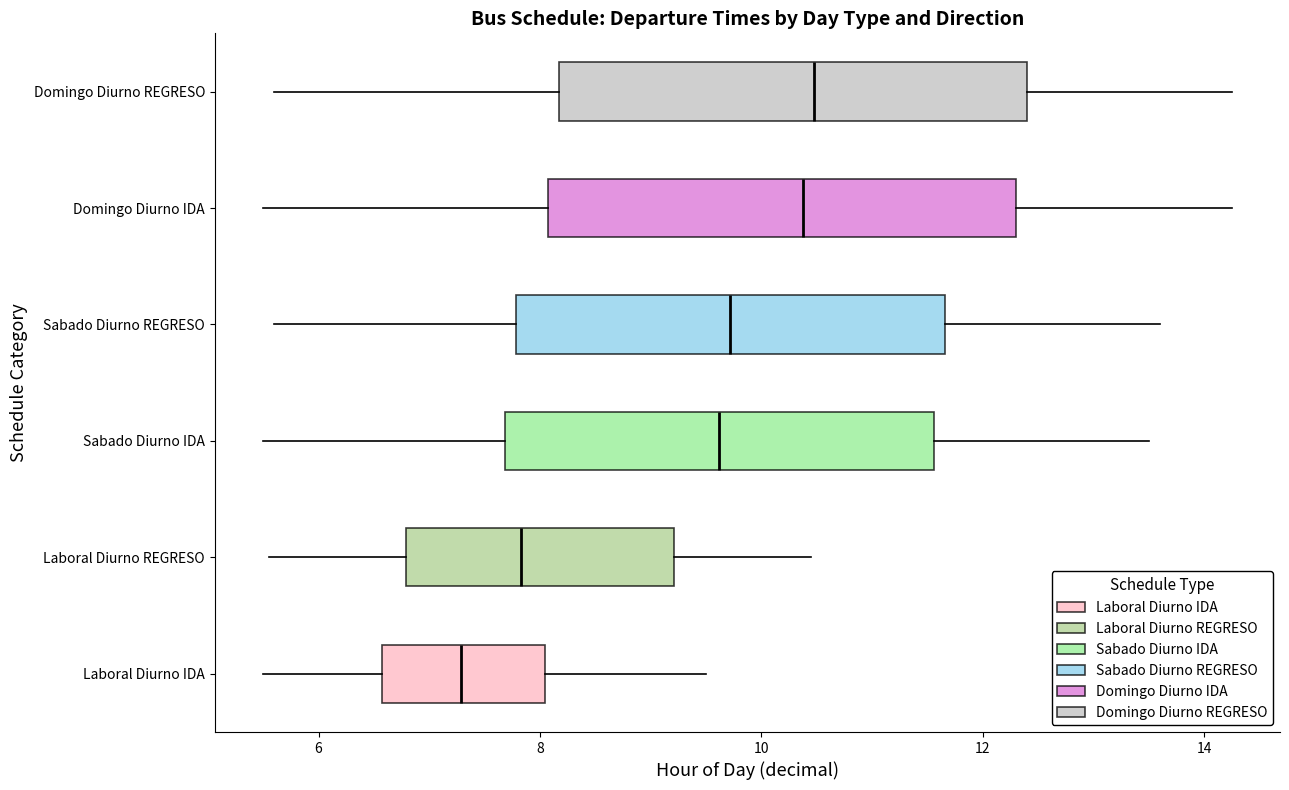

Where is the left edge of the box for Sabado Diurno REGRESO on the x-axis? The values are not printed on the chart, so give them approximately, as read against the axis.

7.8